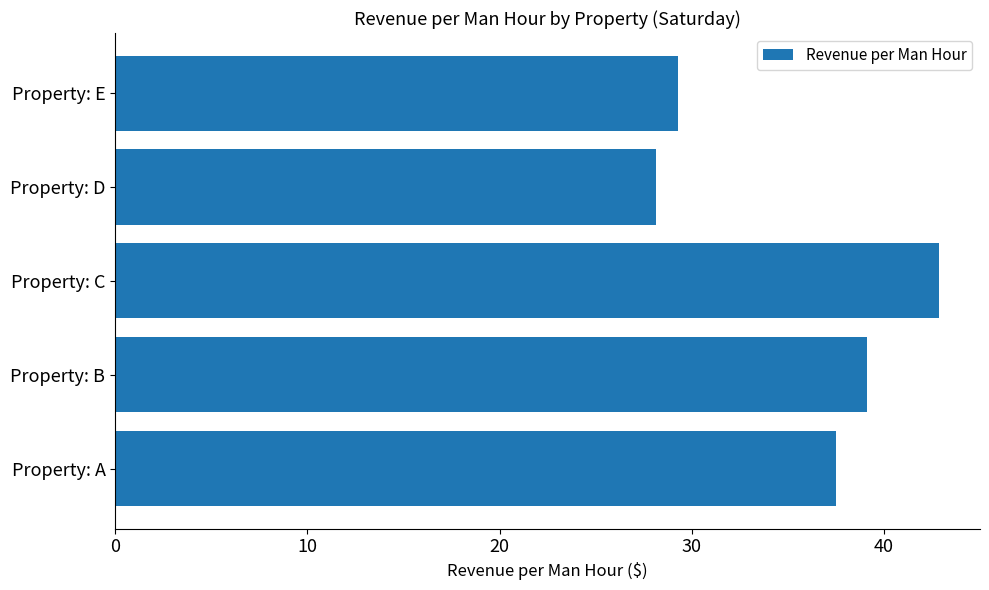

How many series are shown in this chart?

1